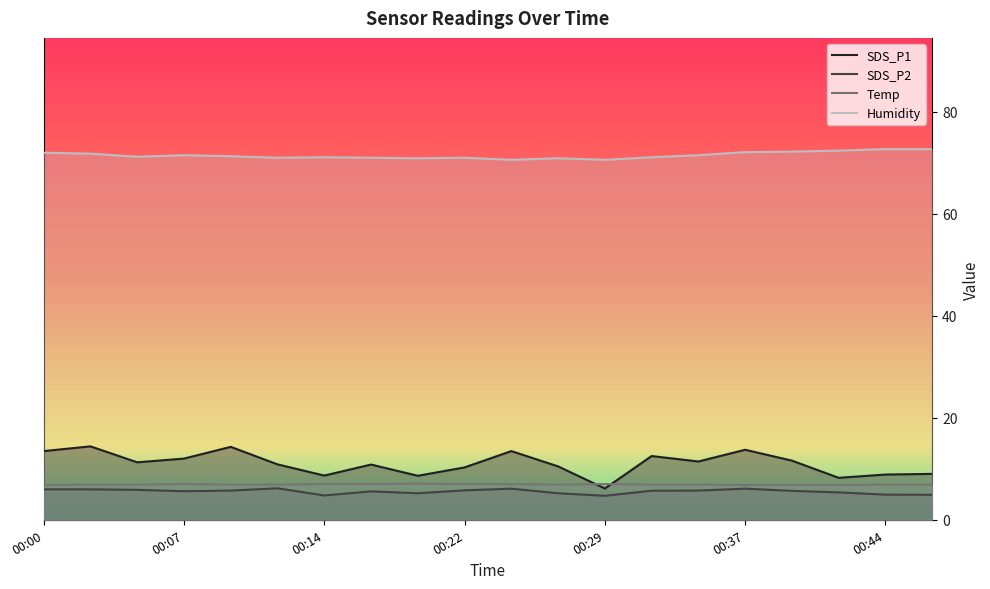

Is it true that SDS_P2 equals 6.0 at 00:02?

True